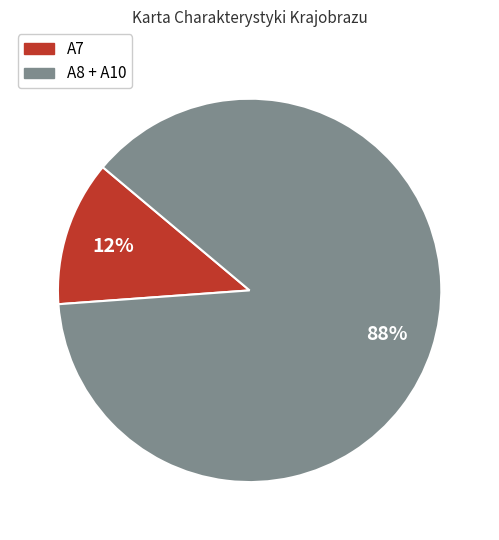

To the nearest percent, what portion does A7 represent?

12%